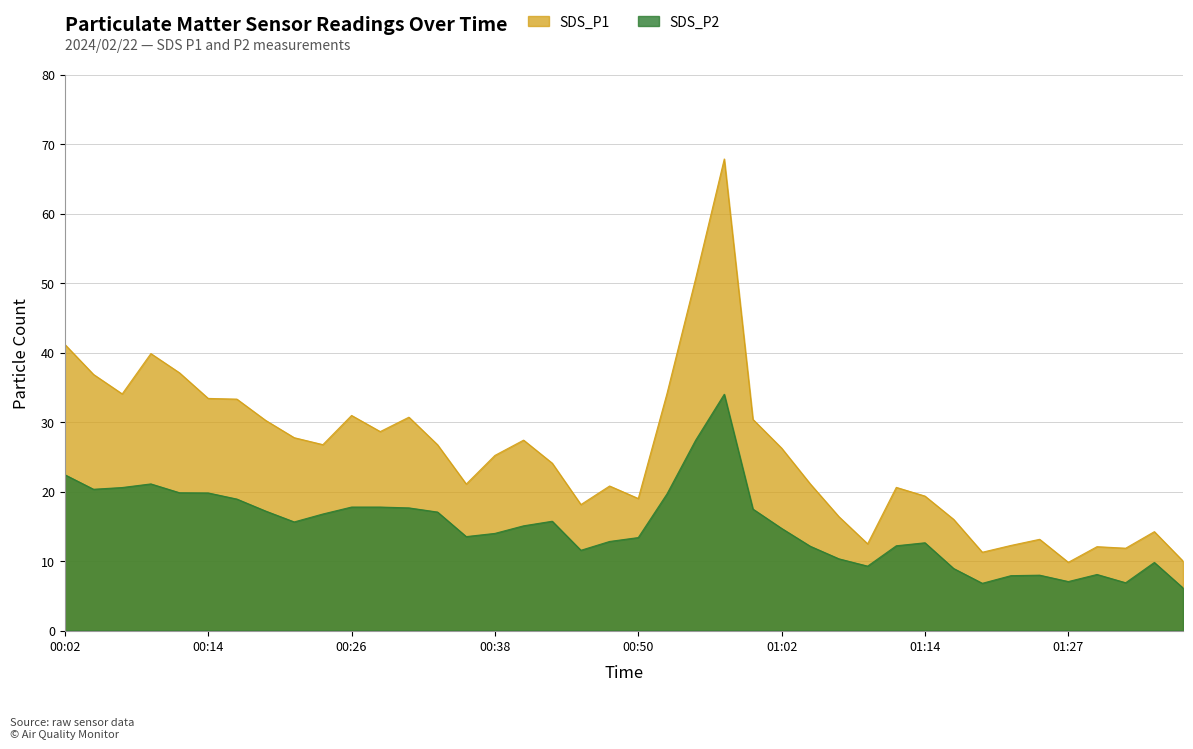

At how many categories does at least one series exceed 39?

4